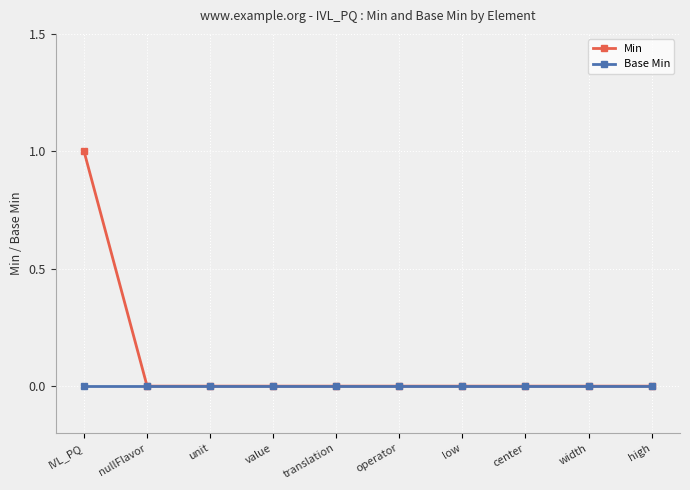

Reading right to left, transcribe all the data shown in this chart.

Min: high=0	width=0	center=0	low=0	operator=0	translation=0	value=0	unit=0	nullFlavor=0	IVL_PQ=1
Base Min: high=0	width=0	center=0	low=0	operator=0	translation=0	value=0	unit=0	nullFlavor=0	IVL_PQ=0